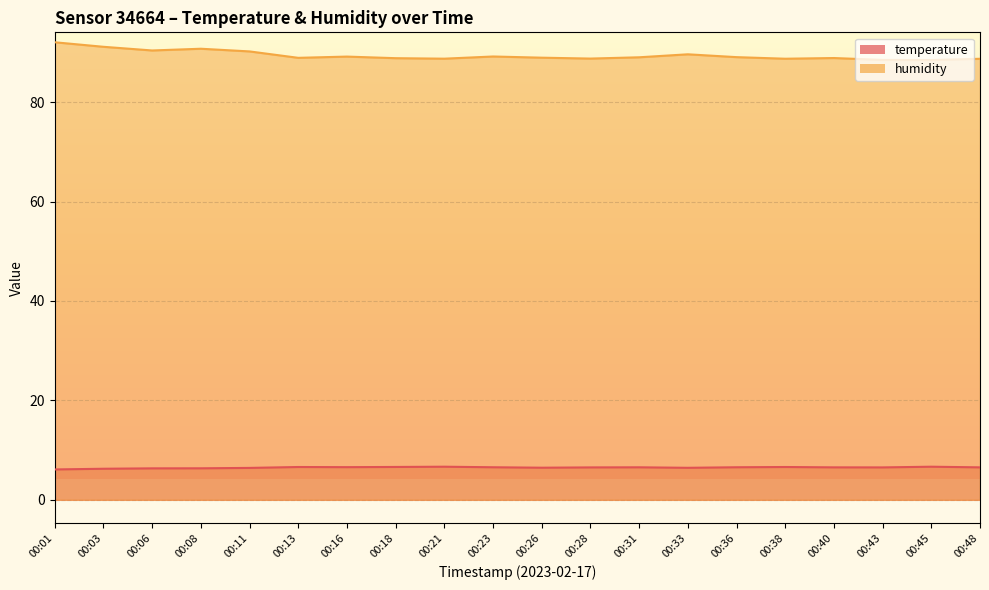

True or false: humidity has a value of 88.9 at 00:13.

True